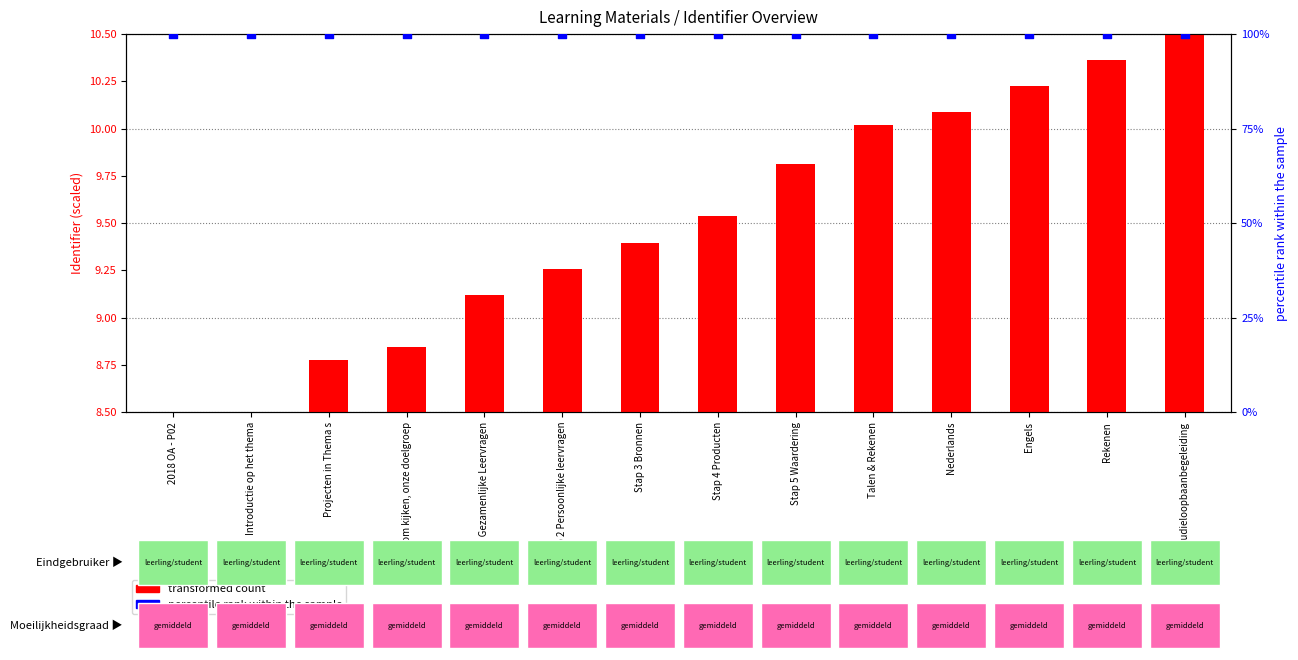

At which category is the sum across all series the highest?

Studieloopbaanbegeleiding